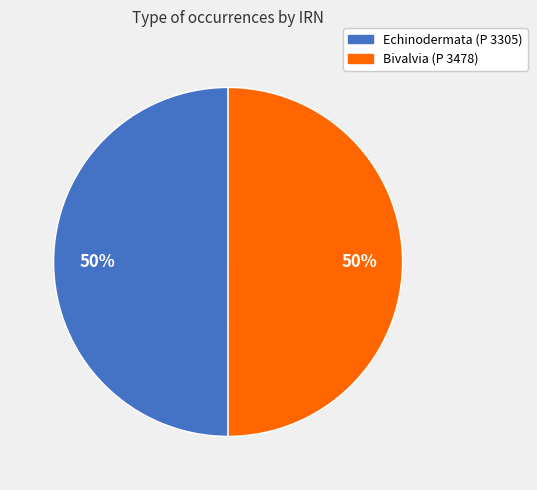

True or false: Echinodermata (P 3305) accounts for 50% of the total.

True